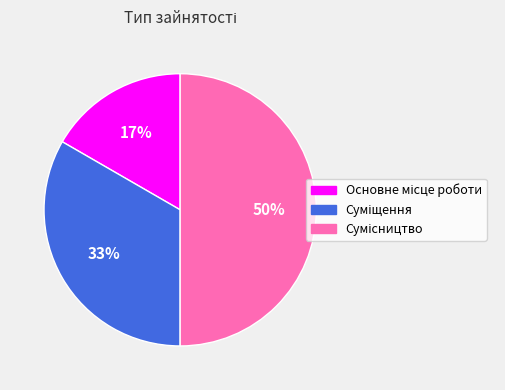

To the nearest percent, what is the average slice percentage?

33%